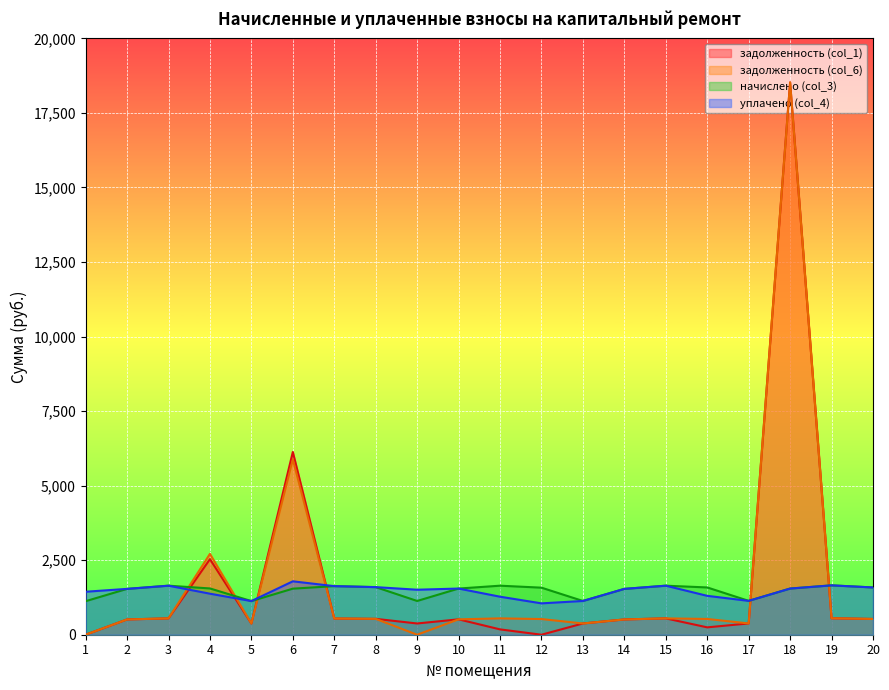

What is the total value across all series at 18?

40144.4